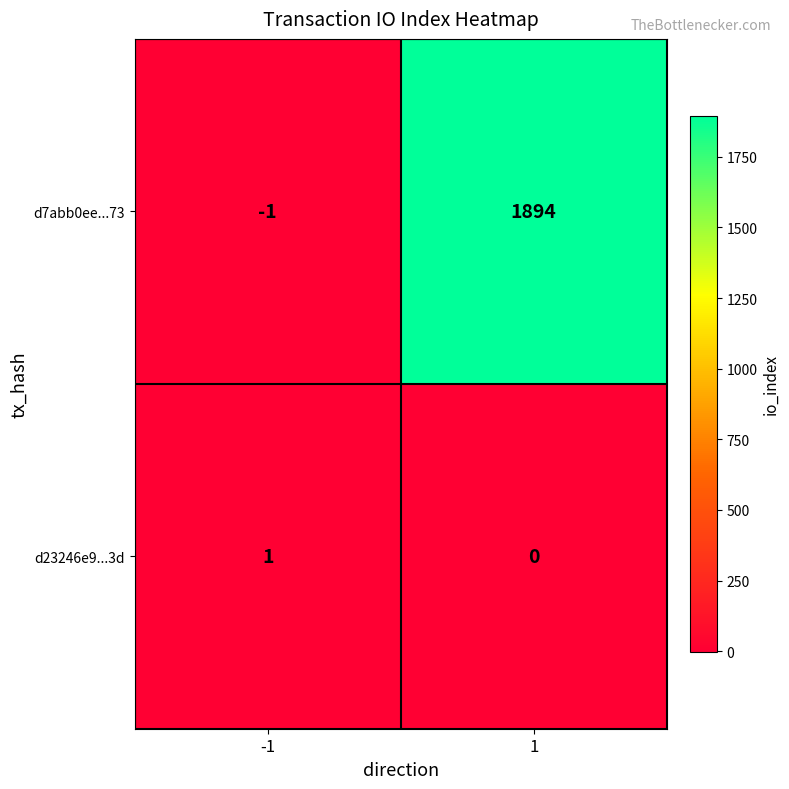

At how many categories does at least one series exceed 1019?

1